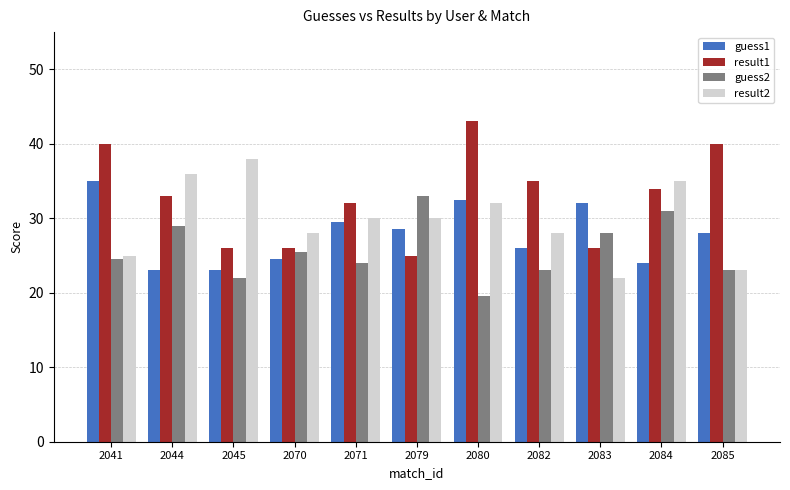

At which category is the sum across all series the highest?

2080